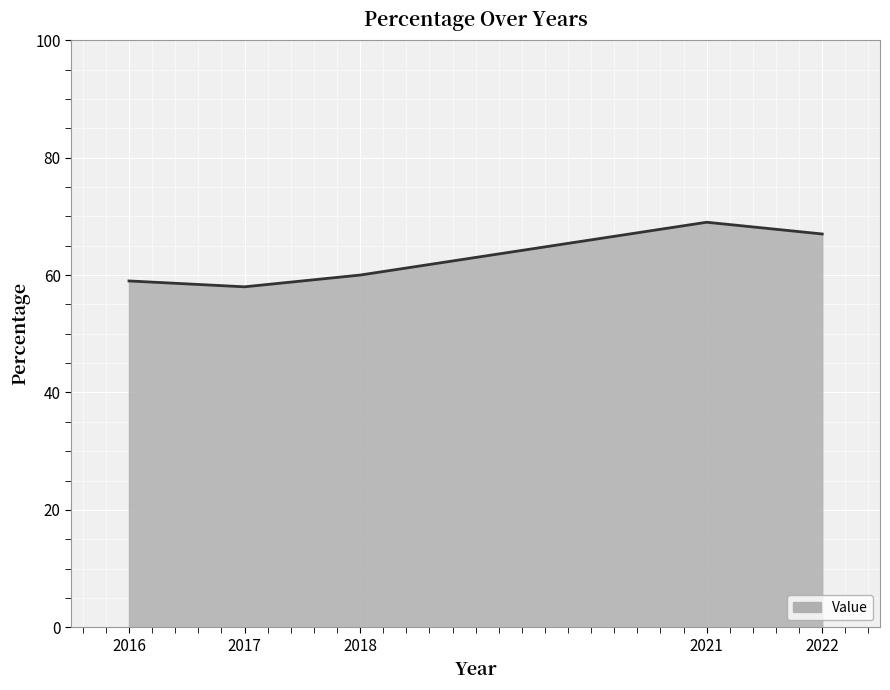

How many interior local valleys (lower than both neighbors) does the data have?

1